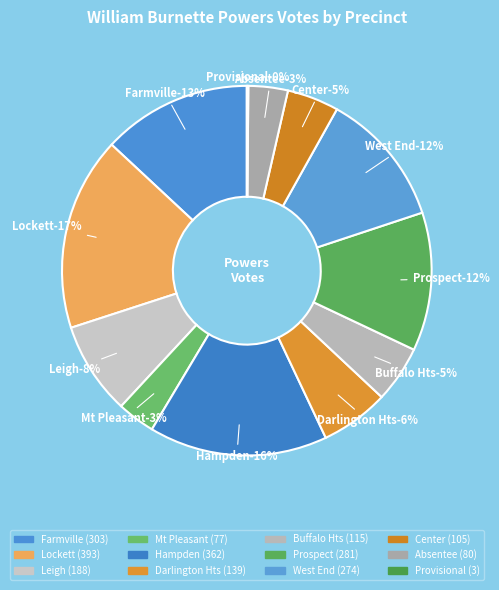

To the nearest percent, what portion does Buffalo Hts represent?

5%